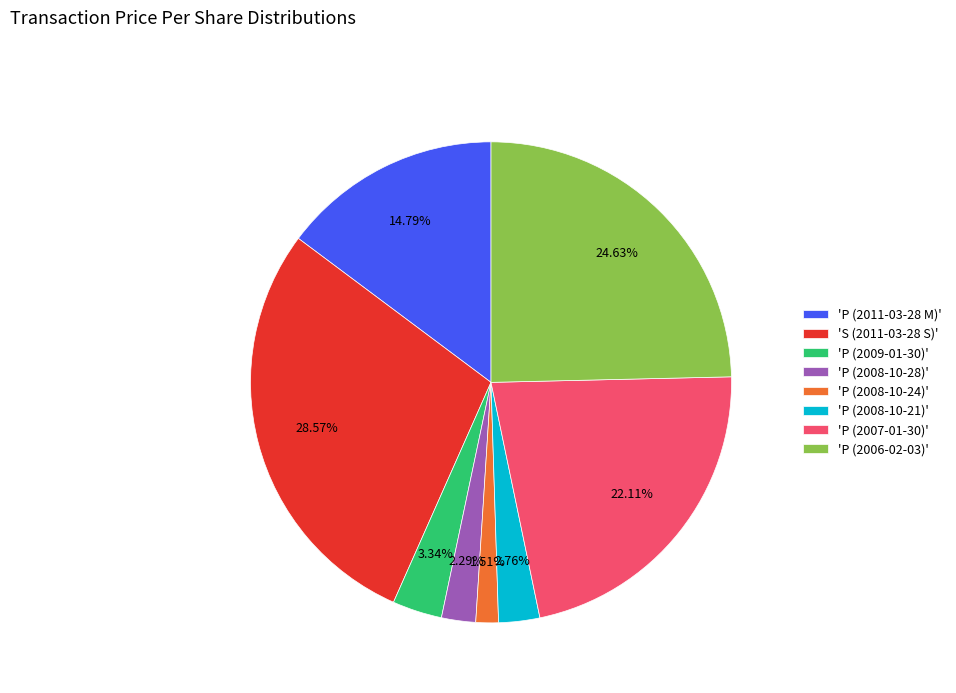

Is there any slice that represents more than half of the pie?

No